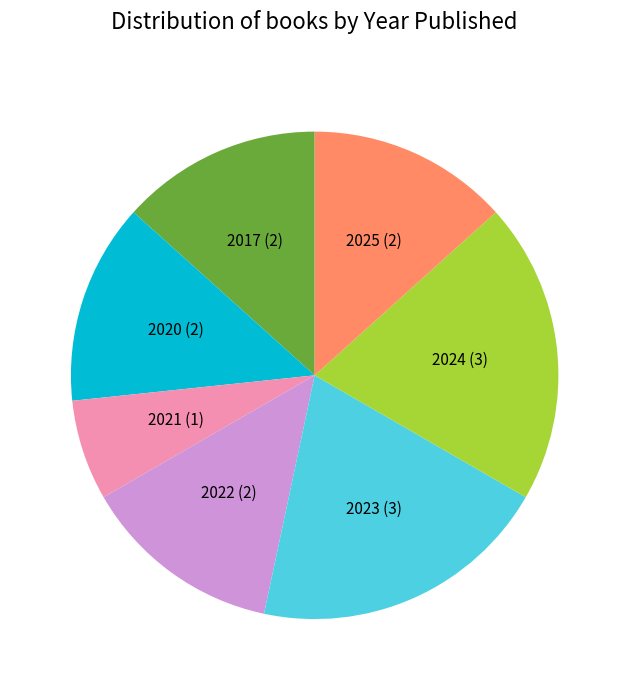

Is there a majority slice in this chart?

No